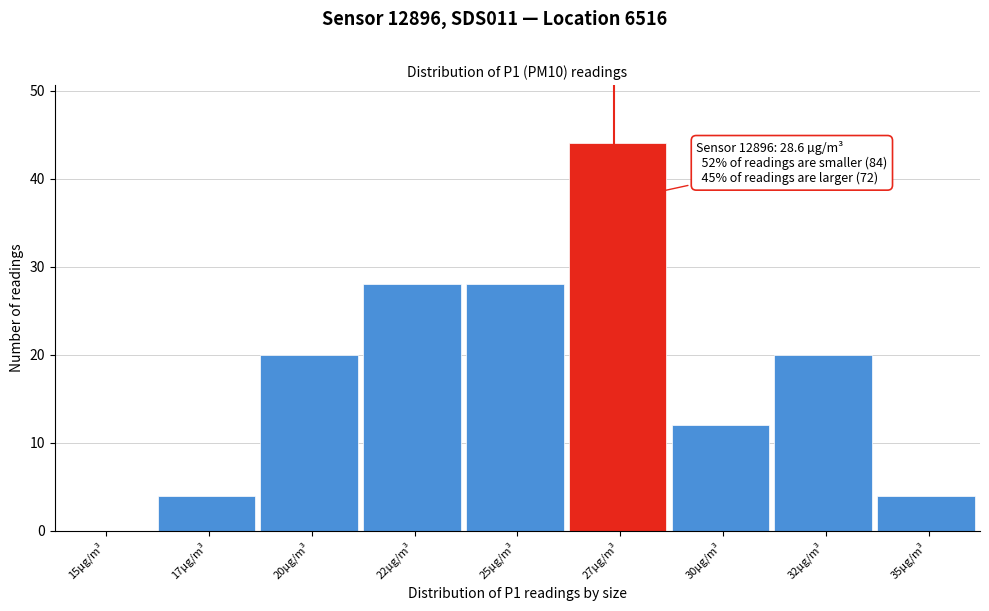

Reading left to right, list all the values displayed in this chart.

15µg/m³=0	17µg/m³=4	20µg/m³=20	22µg/m³=28	25µg/m³=28	27µg/m³=44	30µg/m³=12	32µg/m³=20	35µg/m³=4